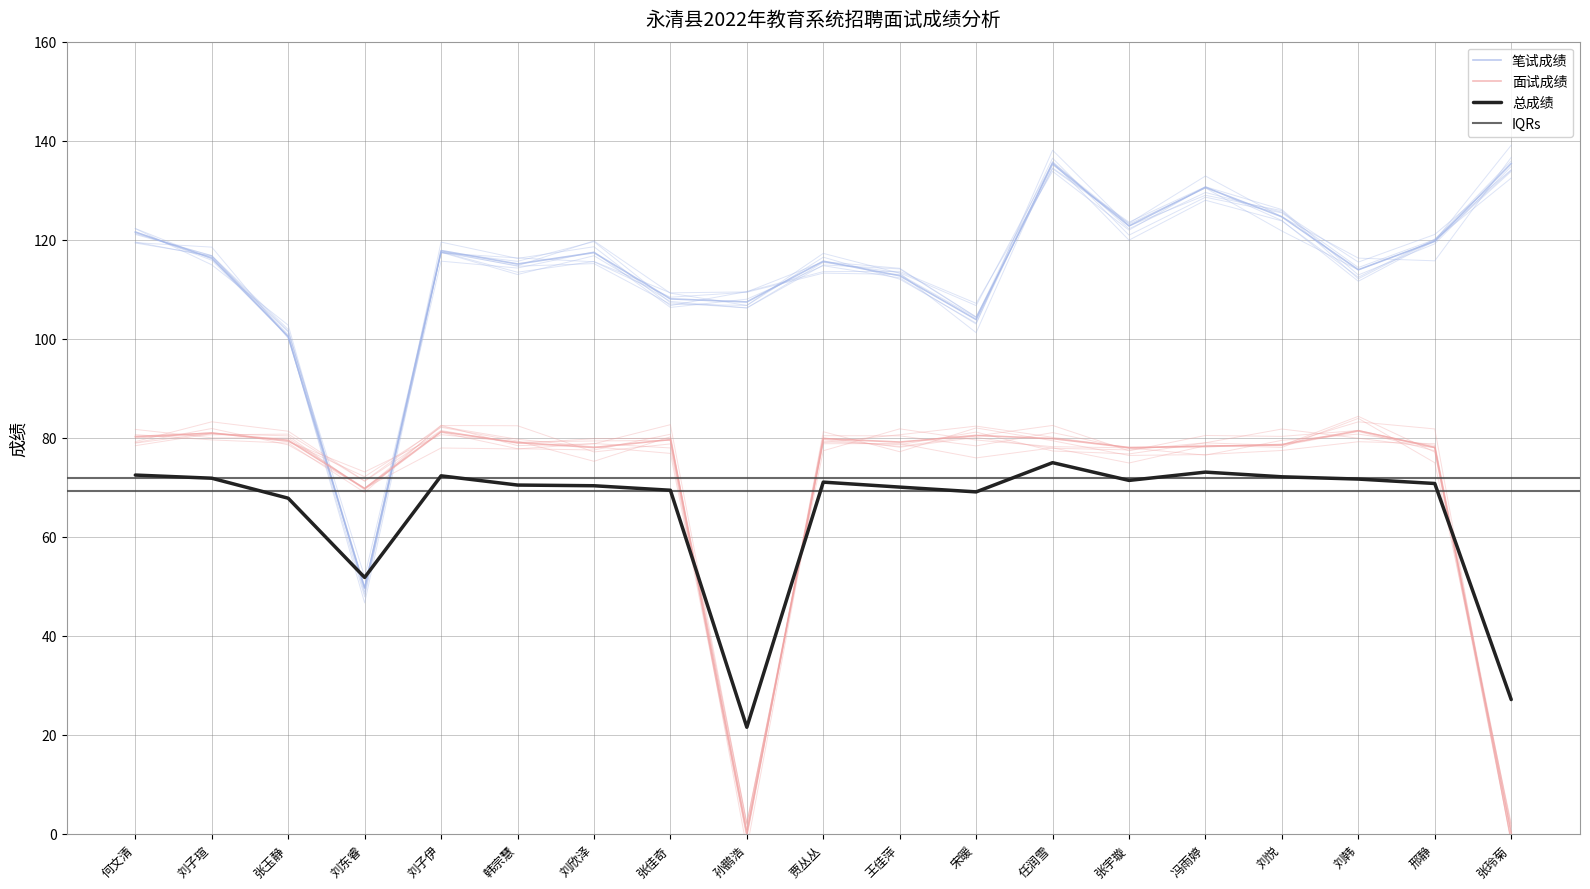

What is the label of the 3rd point from the right?

刘韩